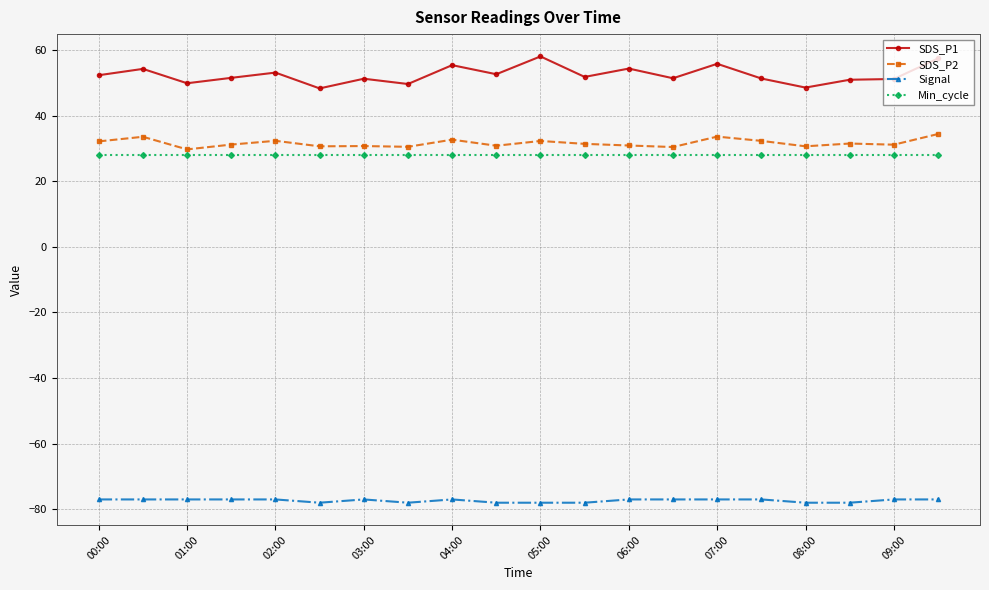

True or false: SDS_P2 has more than 1 points higher than both neighbors.

True